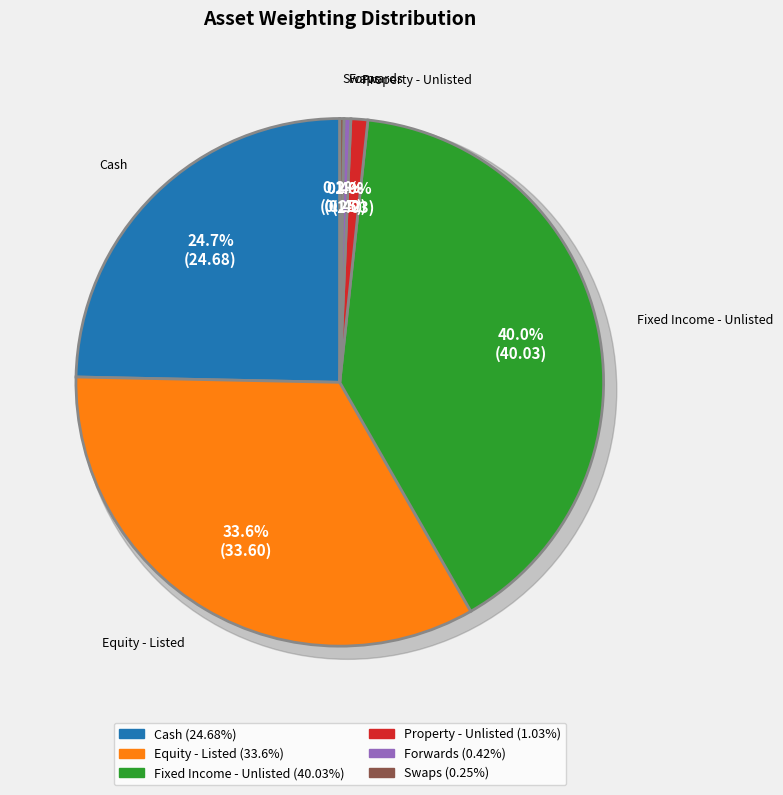

The Property - Unlisted slice represents 15% of the pie. True or false?

False